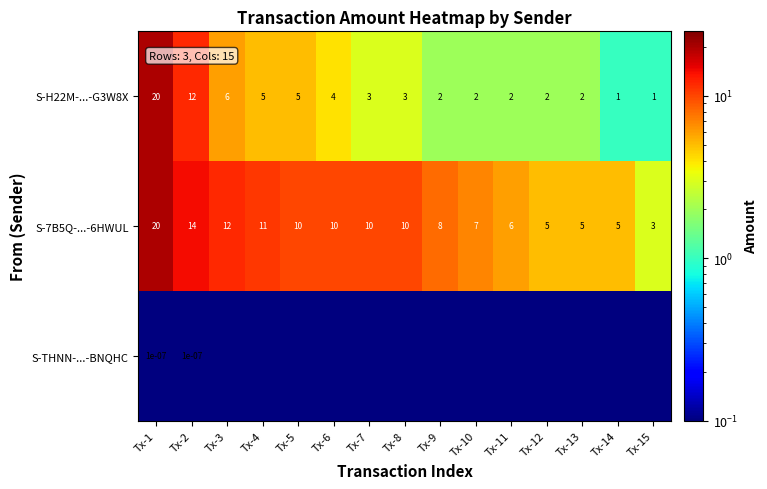

Where does the S-H22M-...-G3W8X series first go above 3?

Tx-1